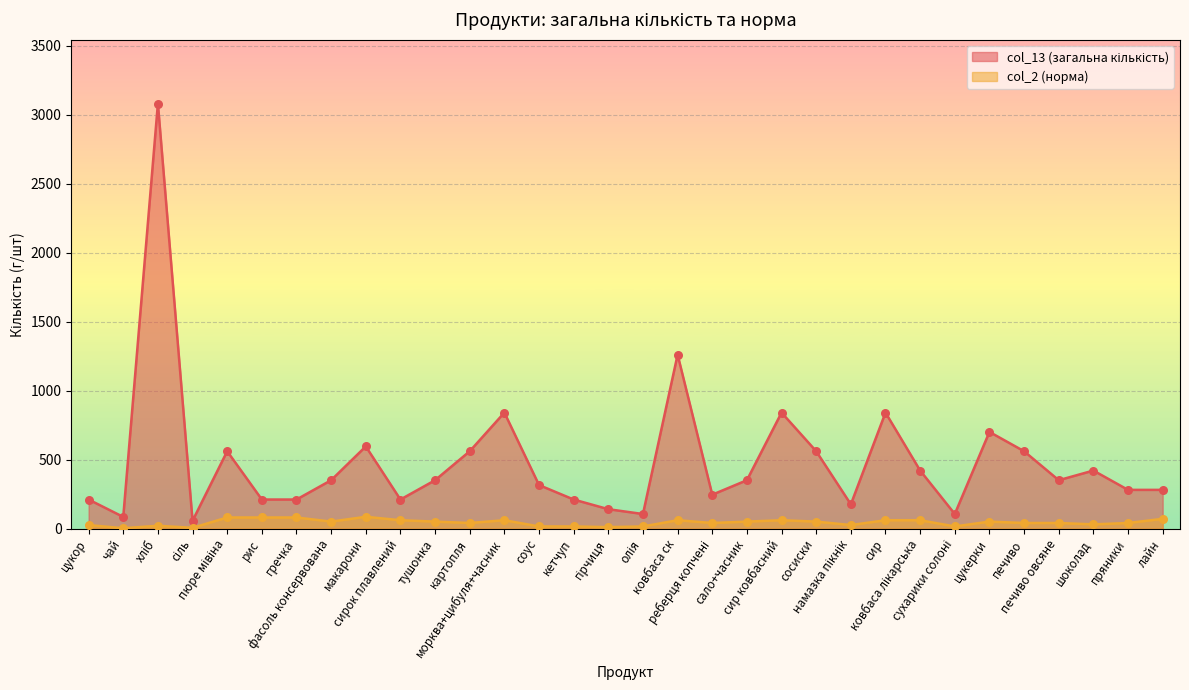

What is the total value across all series at цукерки?

750